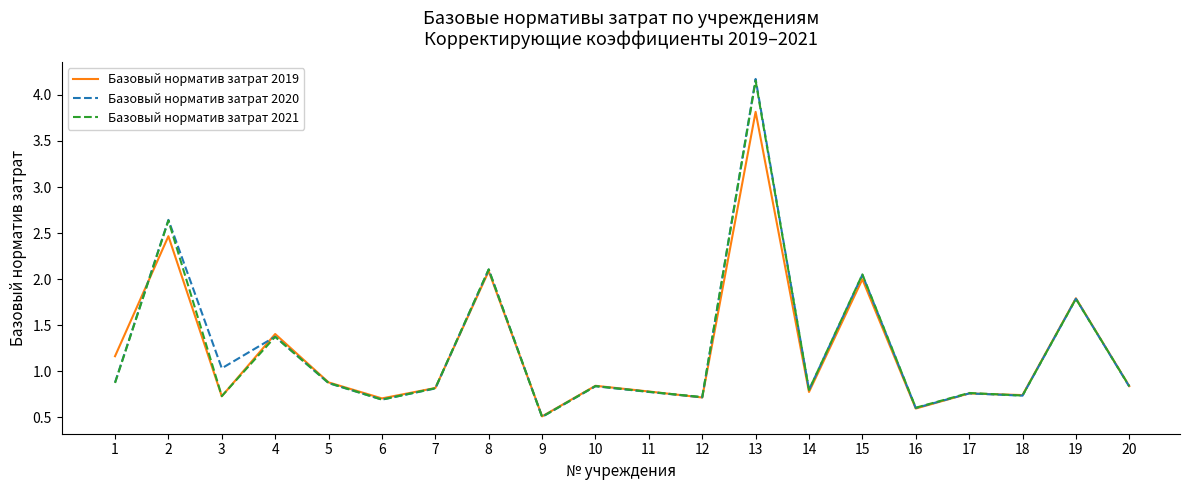

At which category is the sum across all series the highest?

13